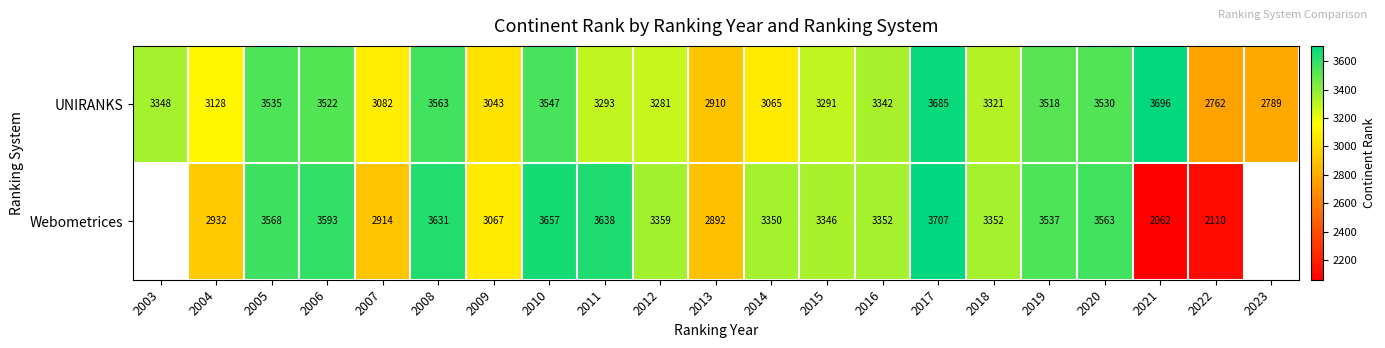

At how many categories does at least one series exceed 2998?

18